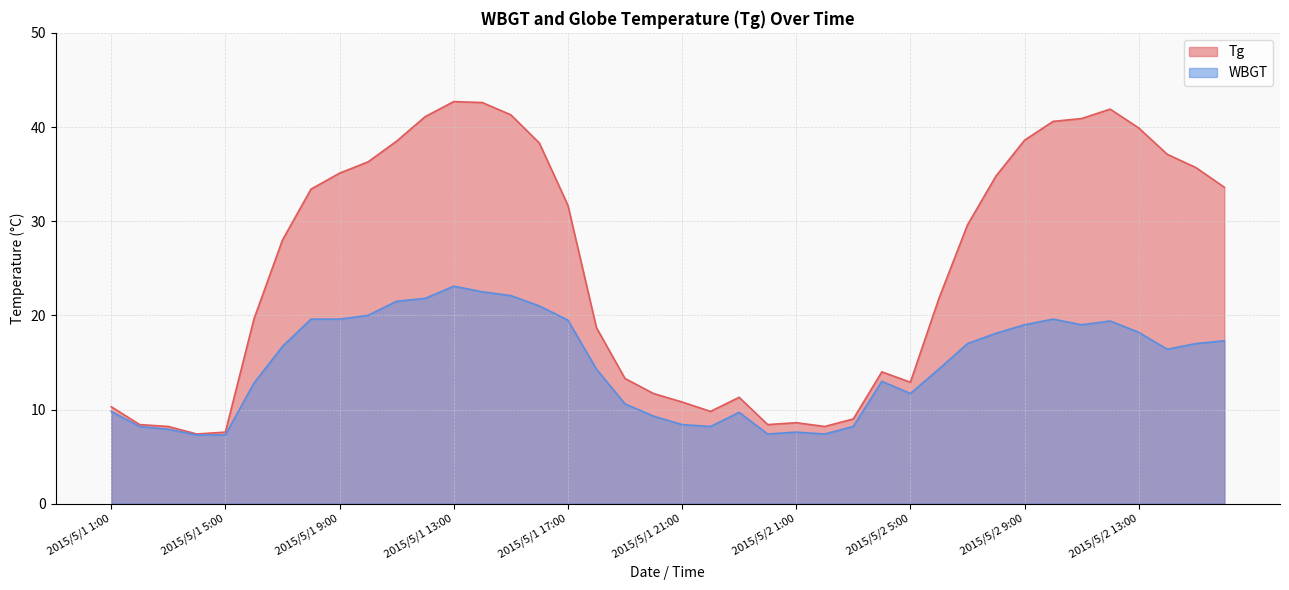

Rank the series by their average value, from lowest to highest.

WBGT, Tg